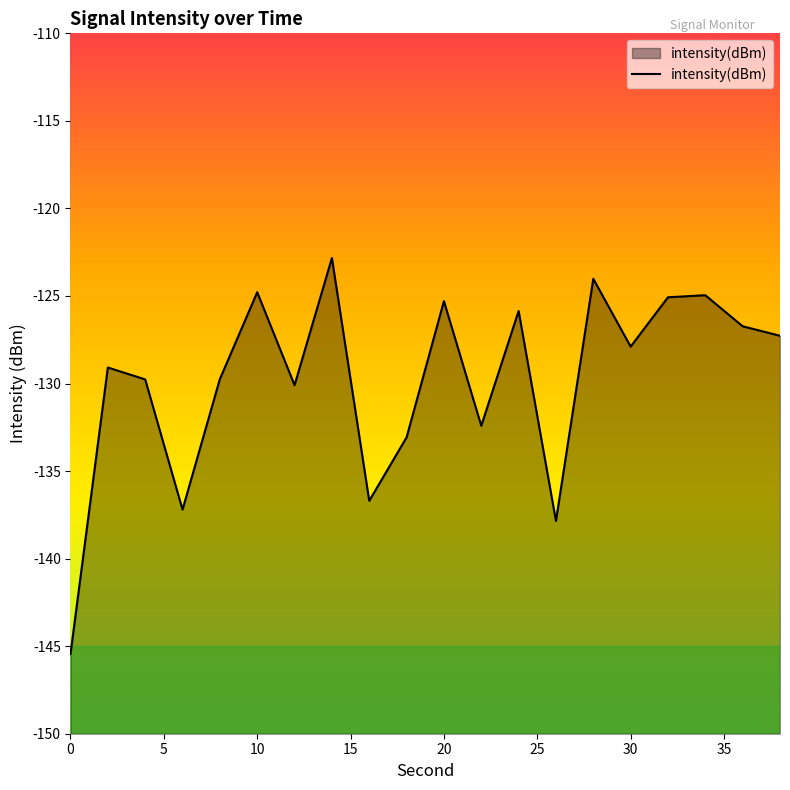

What is the smallest value displayed?

-145.4